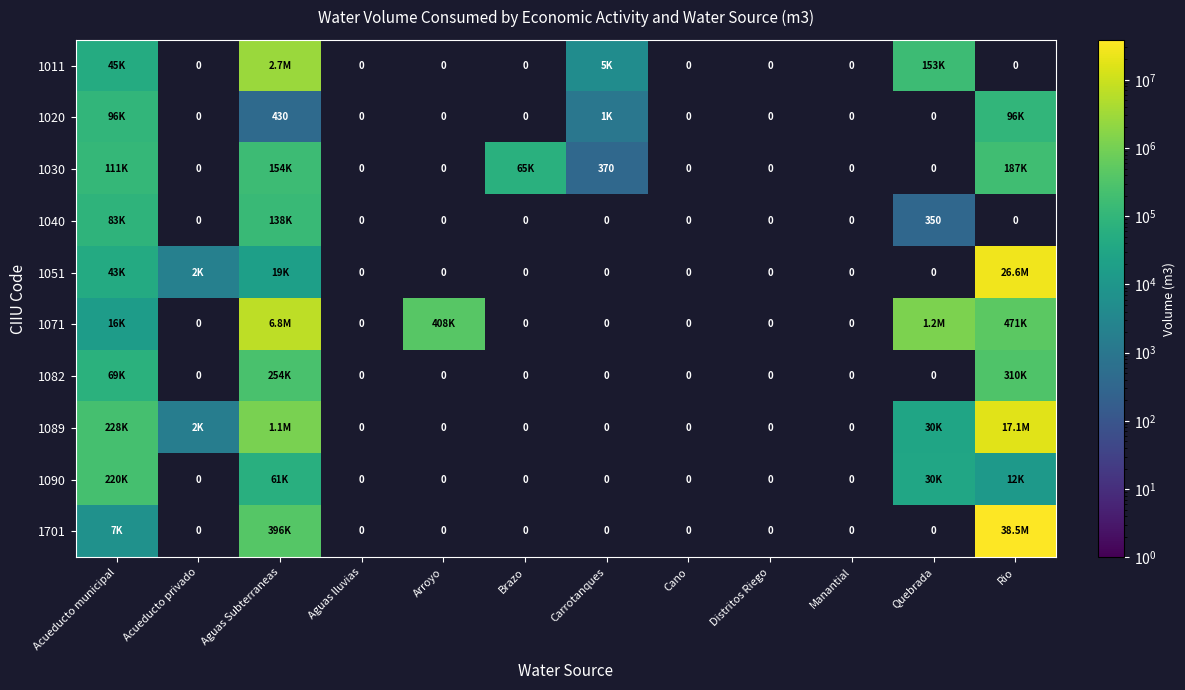

Which series has the largest total across all categories?

1701